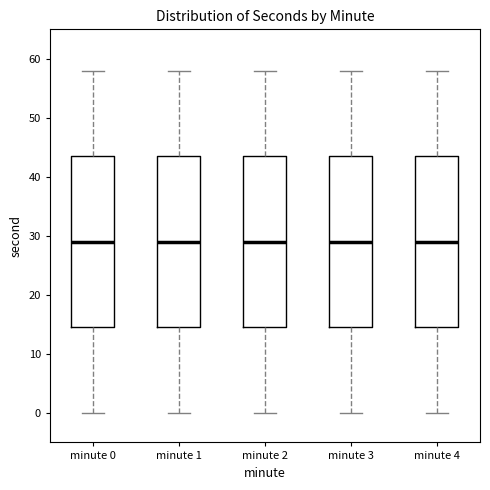

Where is the upper edge of the box for minute 3 on the y-axis? The values are not printed on the chart, so give them approximately, as read against the axis.

44